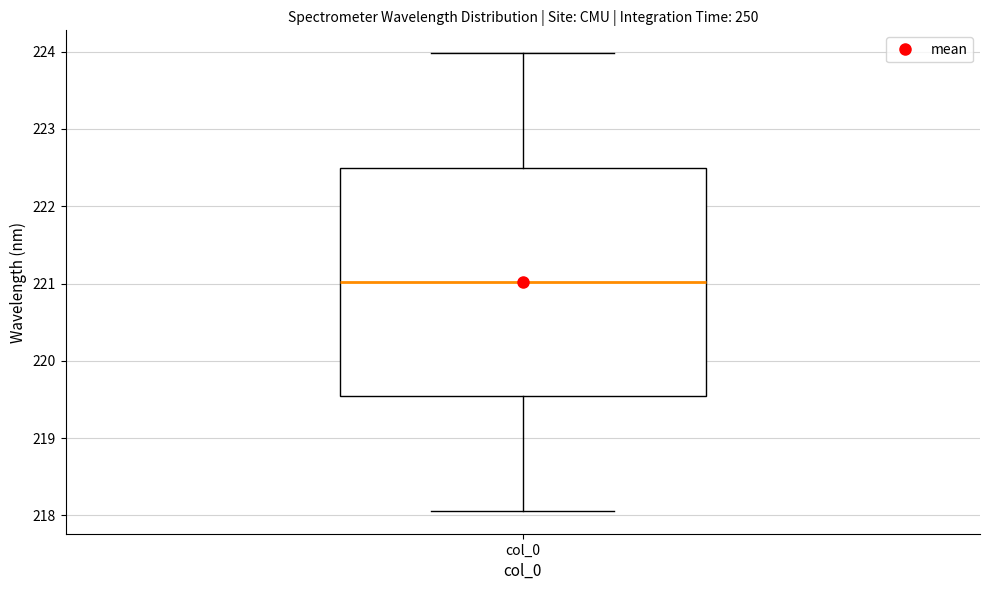

Where does the median line of the box for col_0 sit on the y-axis? The values are not printed on the chart, so give them approximately, as read against the axis.

221.0